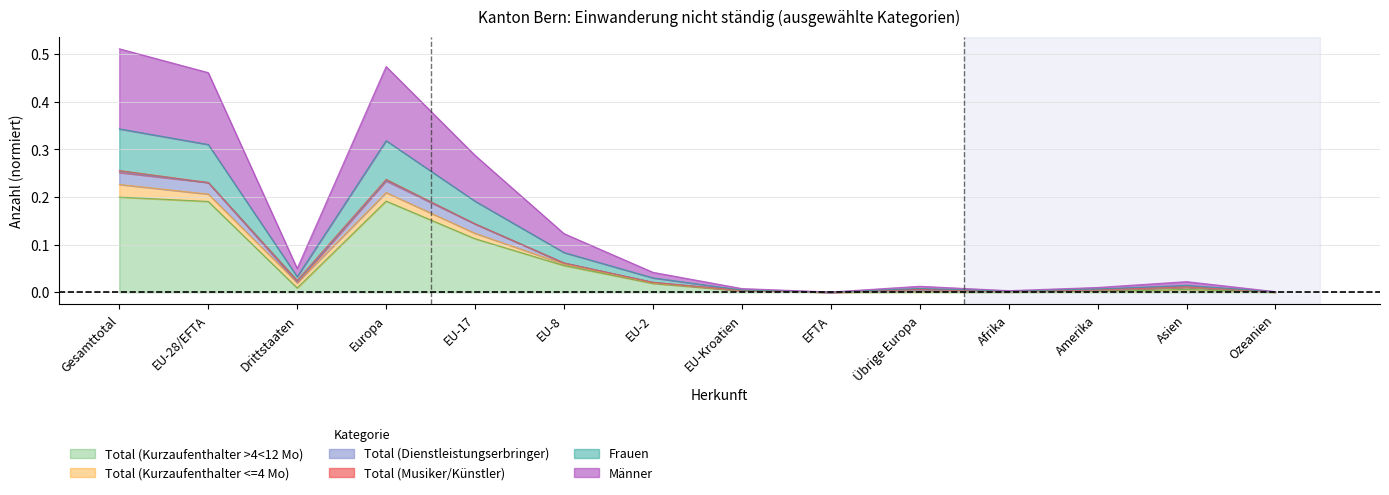

True or false: Männer has more than 2 points higher than both neighbors.

True